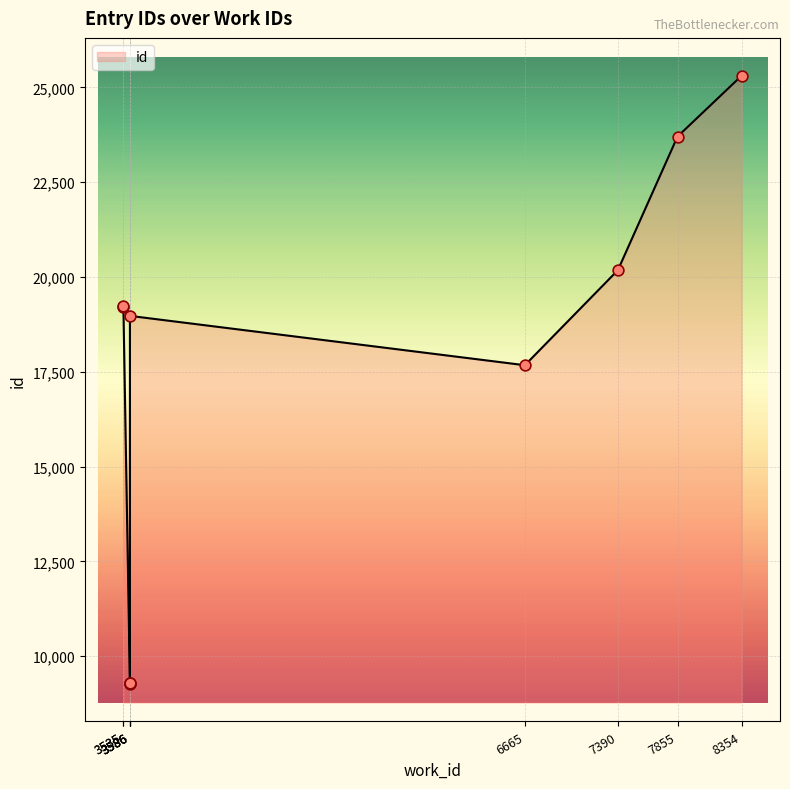

Between 7855 and 3586, which is larger?

7855